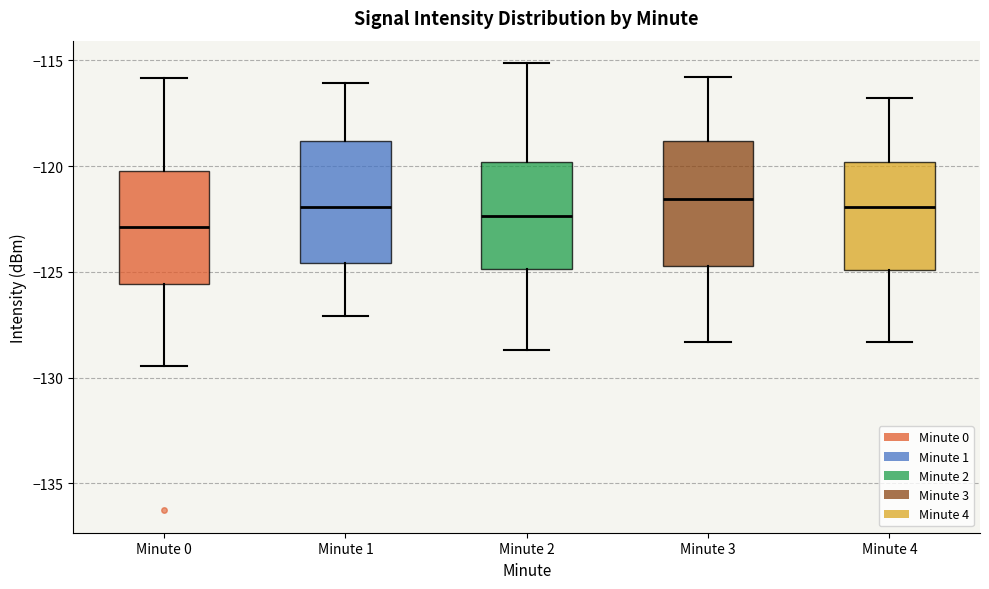

Reading left to right, read every box against the y-axis: the position of its median line, the range the box covers, and the ends of its whiskers. The values are not printed on the chart, so give them approximately, as read against the axis.

Minute 0: median -123.0, box -125.5 to -120.0, whiskers -129.5 to -116.0
Minute 1: median -122.0, box -124.5 to -119.0, whiskers -127.0 to -116.0
Minute 2: median -122.5, box -125.0 to -120.0, whiskers -128.5 to -115.0
Minute 3: median -121.5, box -124.5 to -119.0, whiskers -128.5 to -116.0
Minute 4: median -122.0, box -125.0 to -120.0, whiskers -128.5 to -117.0